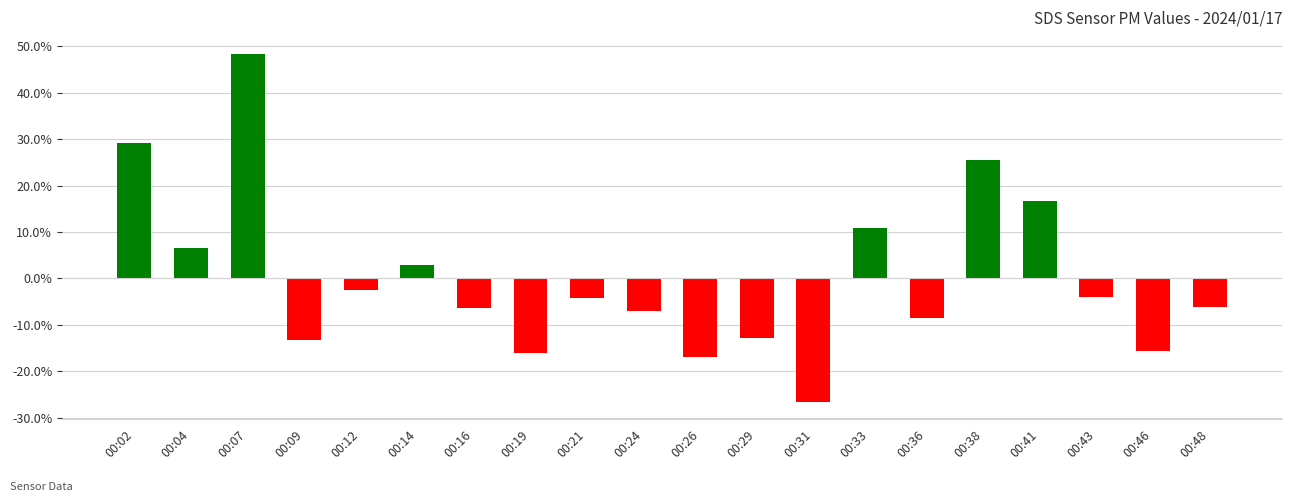

What is the change in value from 00:36 to 00:38?

+33.9